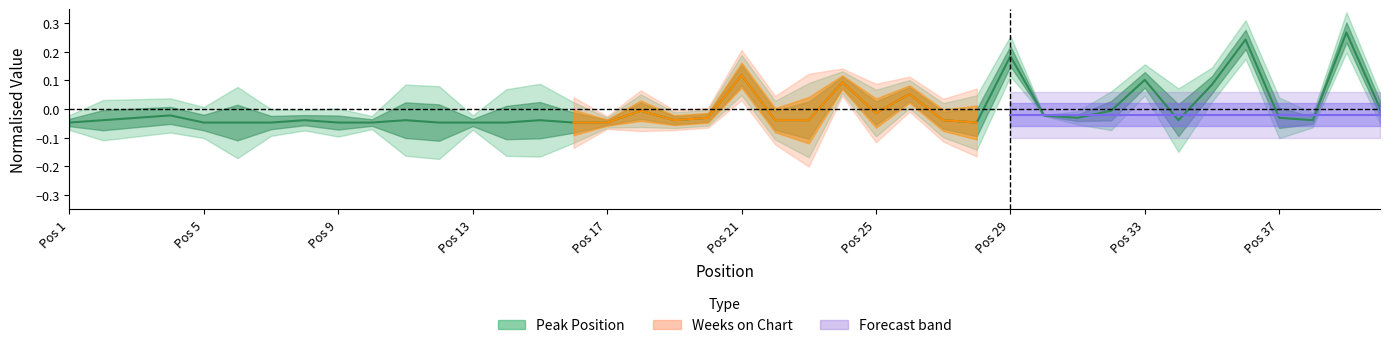

Reading left to right, what are all the values shown in this chart?

-0.0	-0.0	-0.0	-0.0	-0.0	-0.0	-0.0	-0.0	-0.0	-0.0	-0.0	-0.0	-0.0	-0.0	-0.0	-0.0	-0.0	-0.0	-0.0	-0.0	0.1	-0.0	-0.0	0.1	-0.0	0.1	-0.0	-0.0	0.2	-0.0	-0.0	-0.0	0.1	-0.0	0.1	0.2	-0.0	-0.0	0.3	0.0